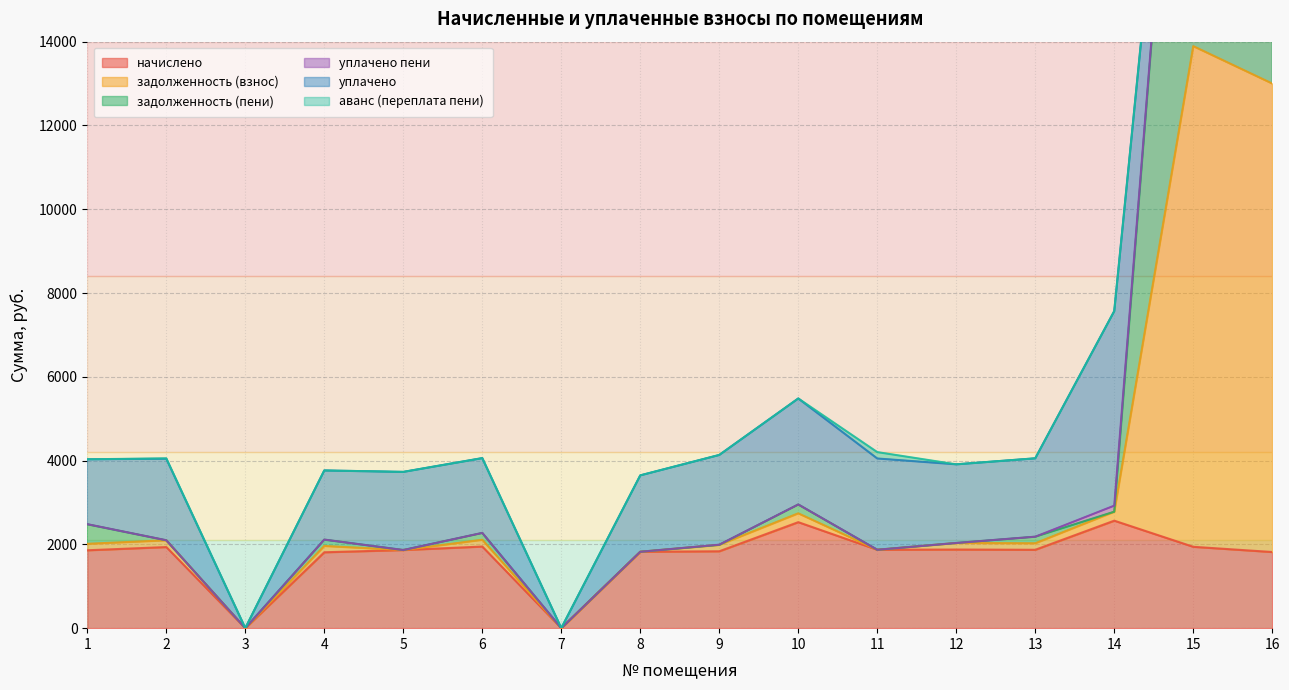

The value of начислено at 10 is 4344.9. True or false?

False